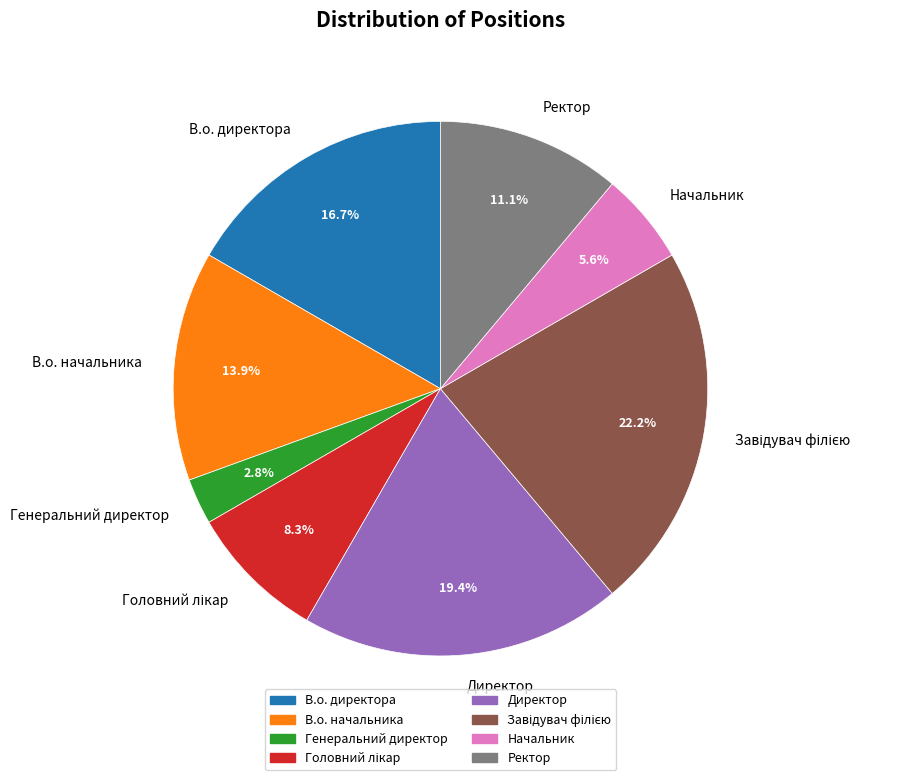

Is there any slice that represents more than half of the pie?

No